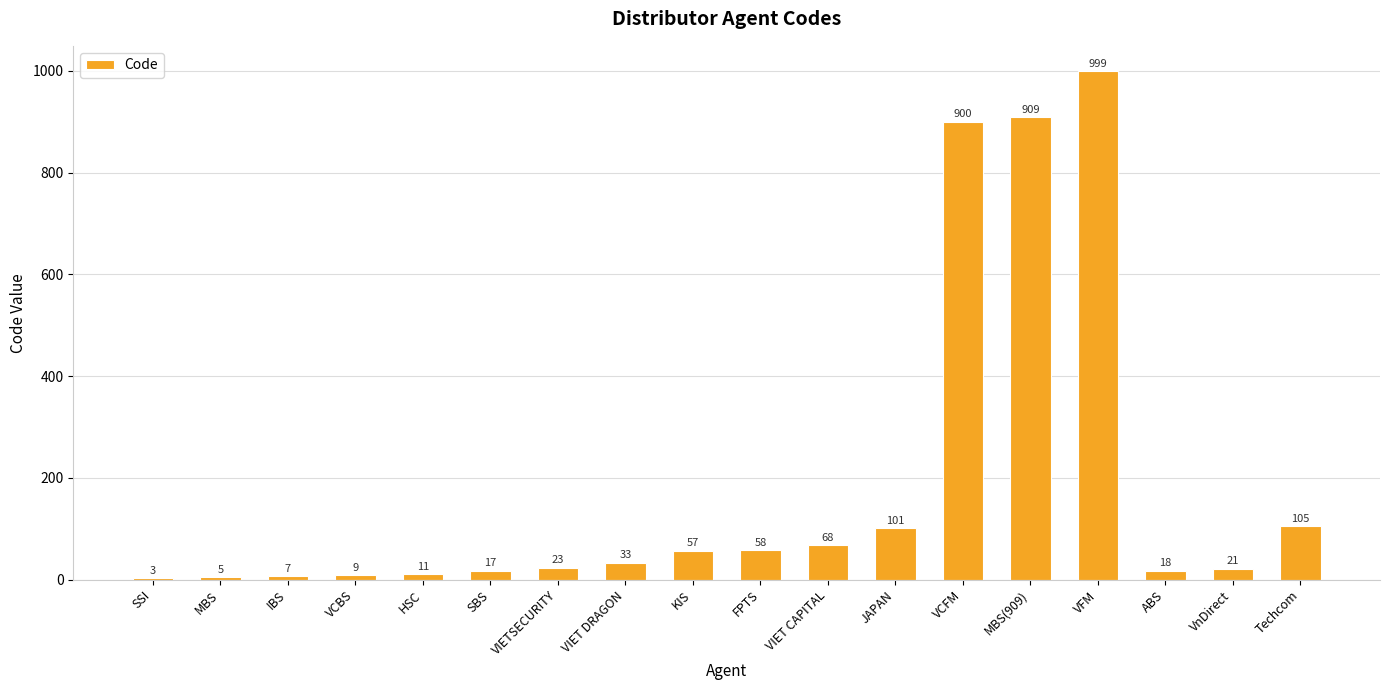

Are the bars horizontal?

No